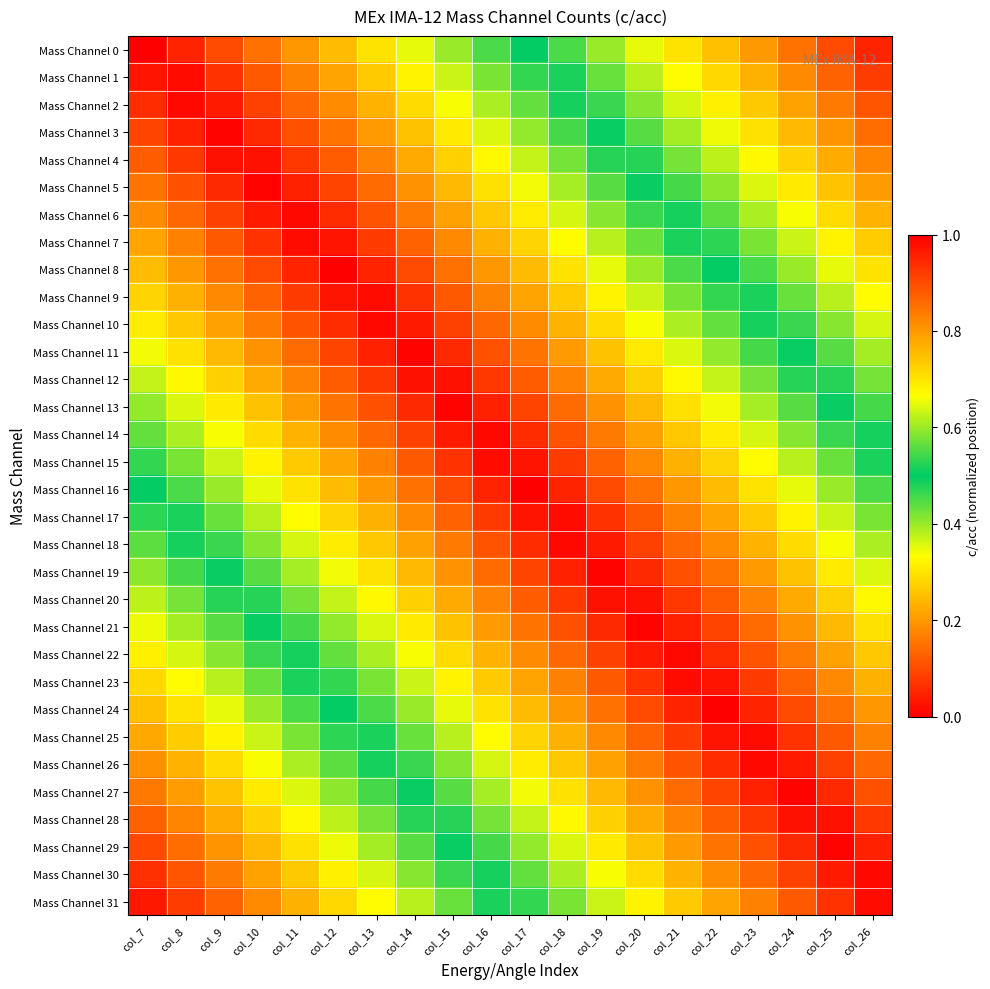

Which series has the largest range (max minus min)?

Mass Channel 0